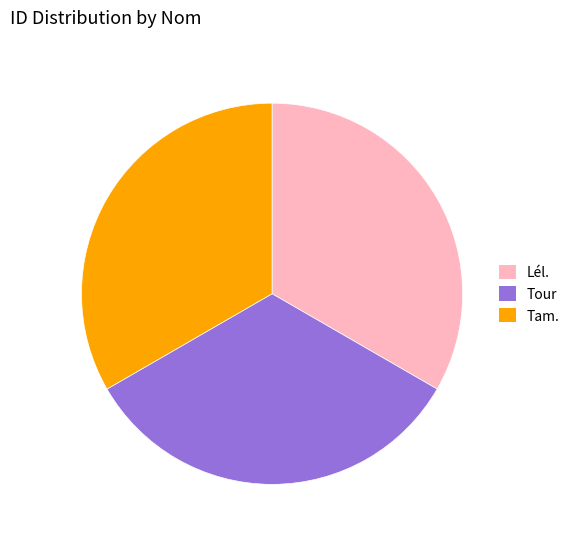

Is there a majority slice in this chart?

No